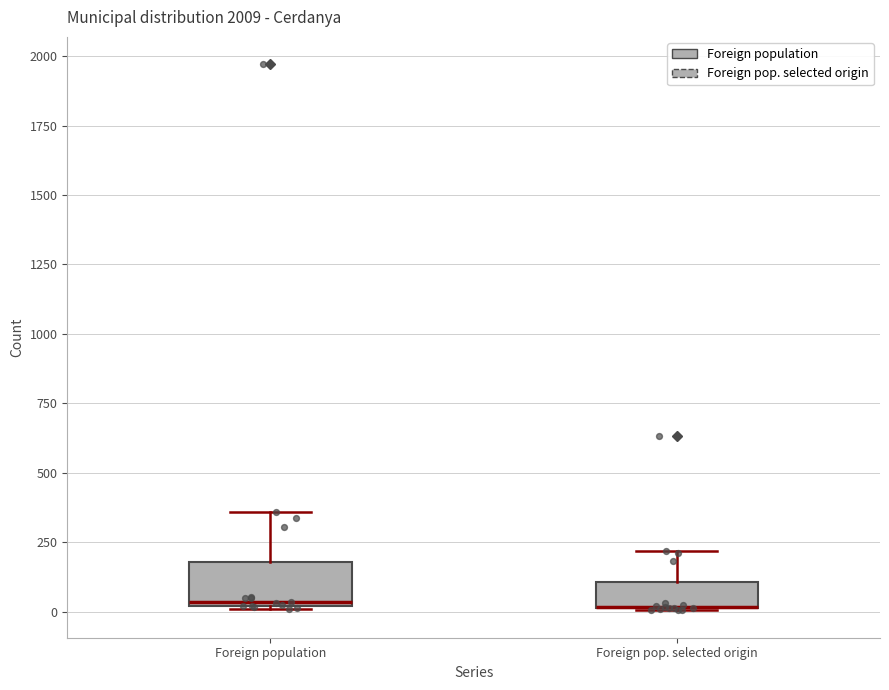

Reading left to right, transcribe this box plot: for each box, give where its median line is, the range the box spans, and where its two whiskers end, as read against the y-axis. The values are not printed on the chart, so give them approximately, as read against the axis.

Foreign population: median 50, box 0 to 200, whiskers 0 to 350
Foreign pop. selected origin: median 0 (drawn on the box's lower edge), box 0 to 100, whiskers 0 to 200